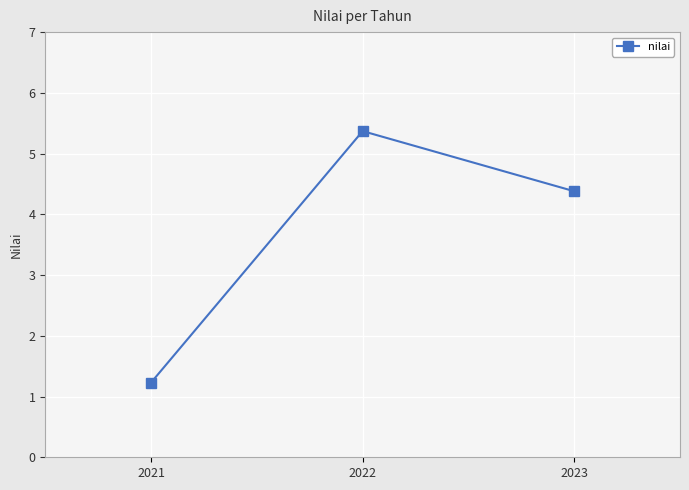

What is the value of the 1st point from the left?

1.2